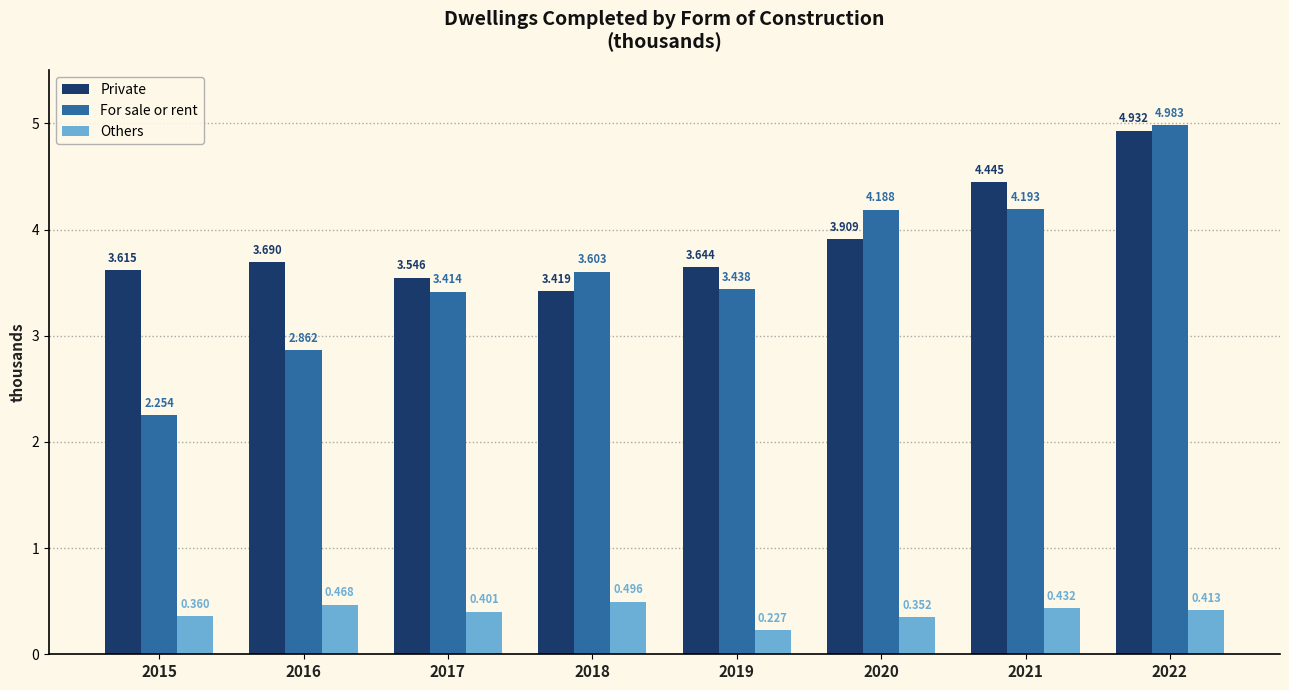

Does the chart contain stacked bars?

No